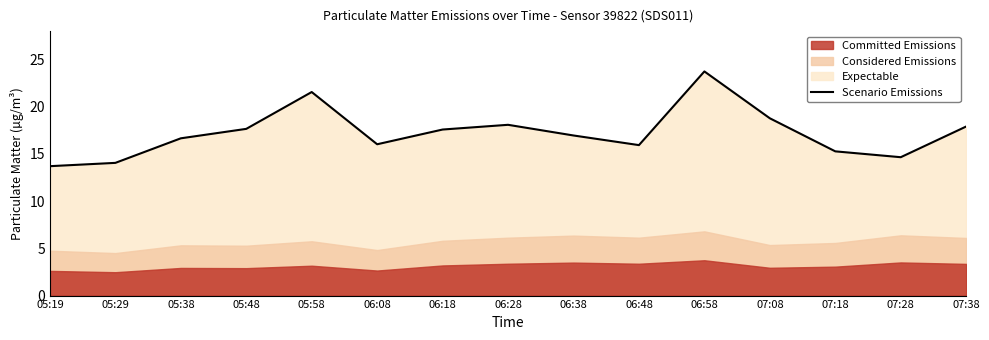

What is the difference between the maximum and minimum values?

10.0